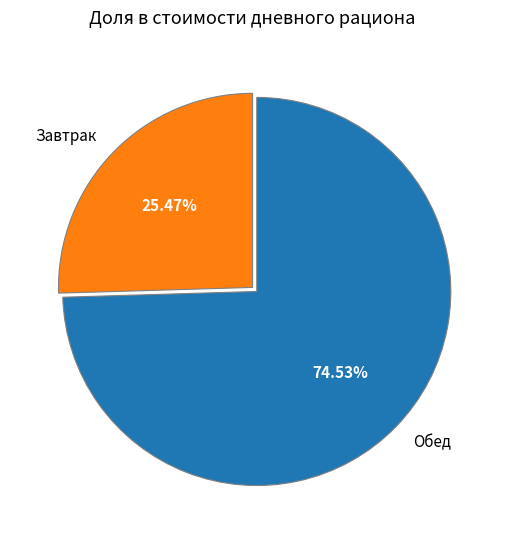

Approximately how many times larger is the value at Обед compared to Завтрак?

2.9